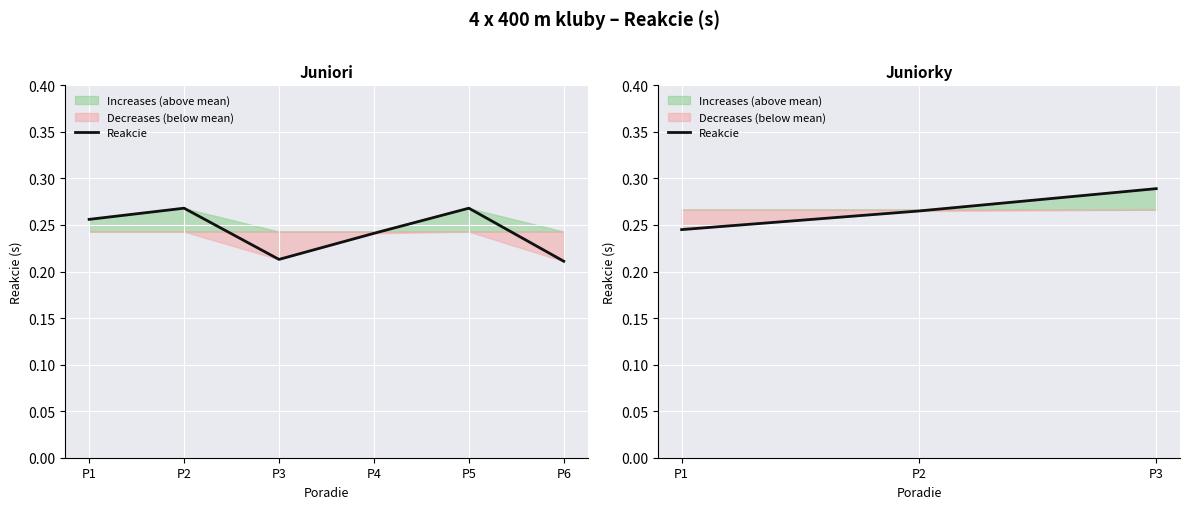

What is the maximum value shown in the chart?

0.3